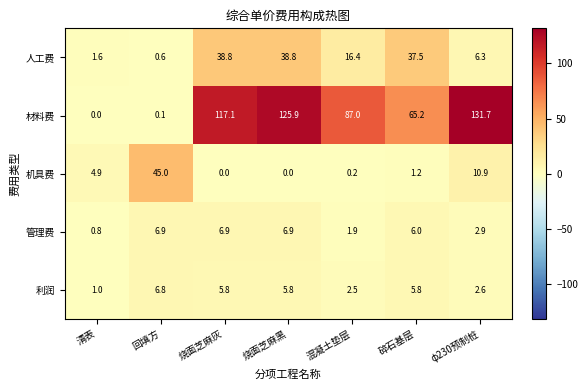

Which series has the widest spread of values?

材料费